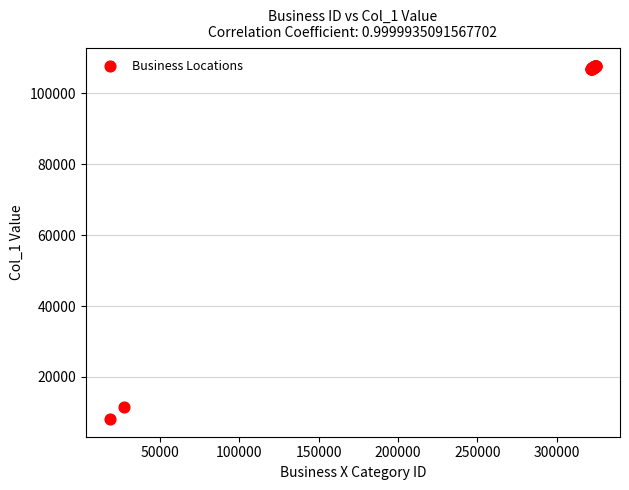

What Y value in the scatter plot is closest to 57921?

11488